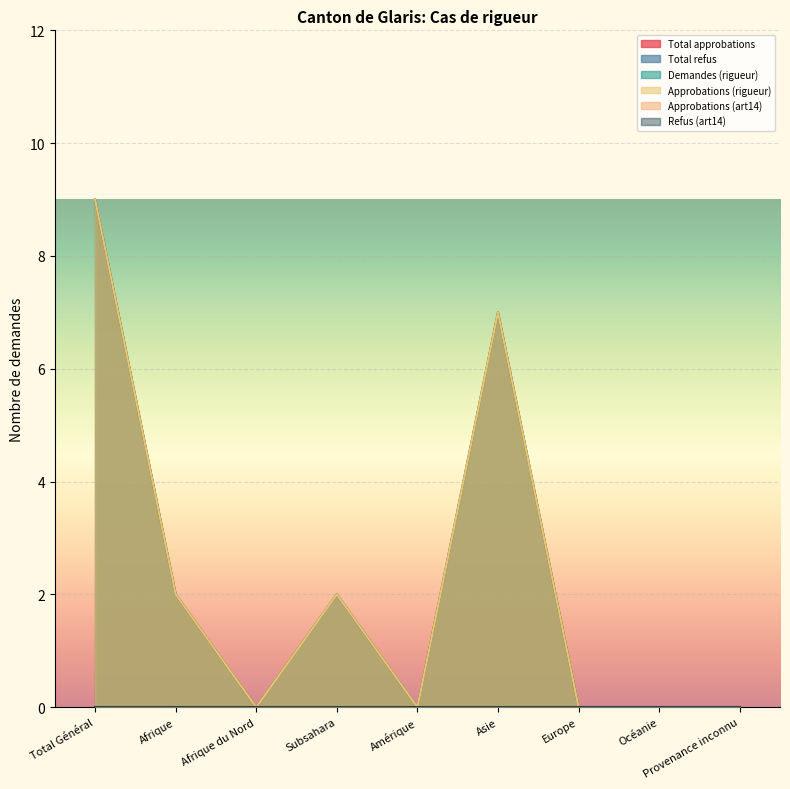

Does the chart display data point markers on the line(s)?

No